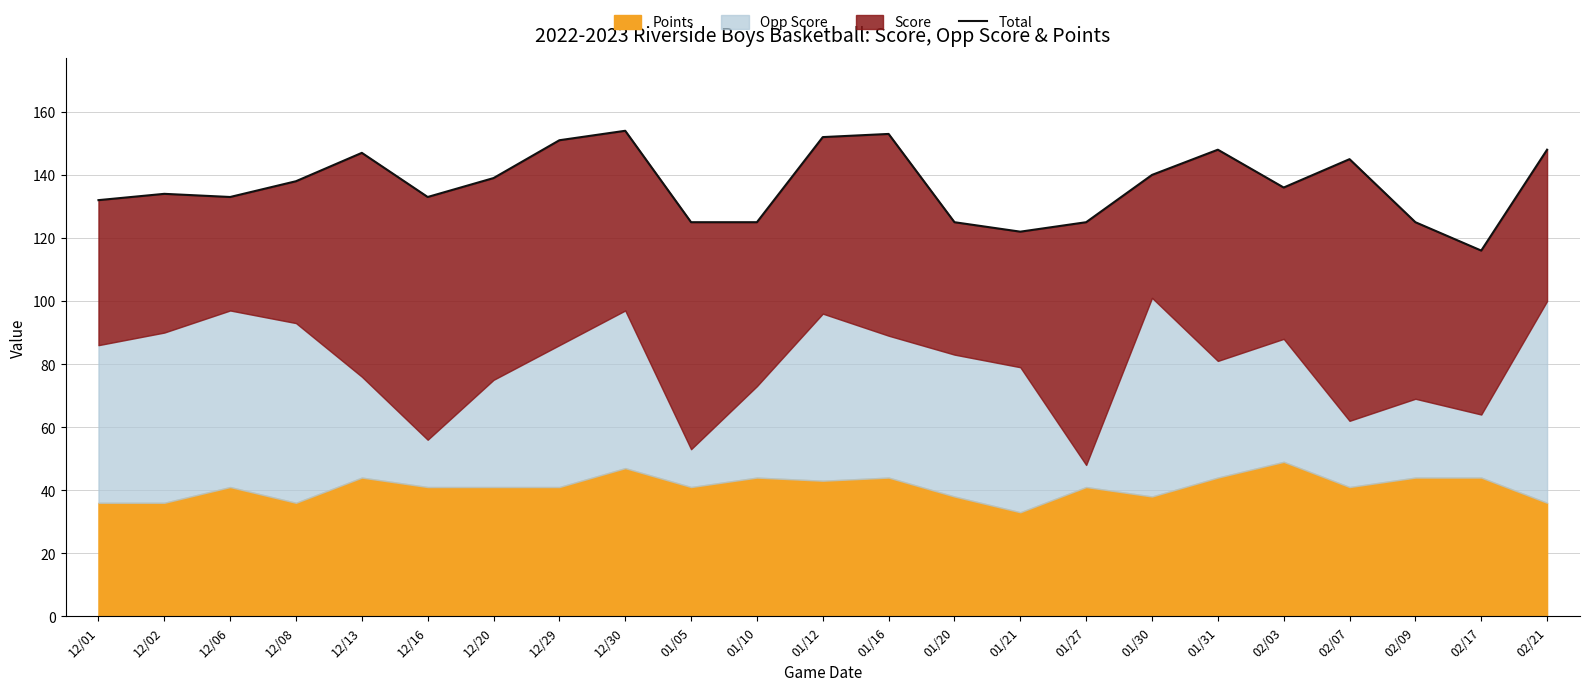

Rank the categories by value from highest to lowest.

12/30, 01/16, 01/12, 12/29, 01/31, 02/21, 12/13, 02/07, 01/30, 12/20, 12/08, 02/03, 12/02, 12/06, 12/16, 12/01, 01/05, 01/10, 01/20, 01/27, 02/09, 01/21, 02/17